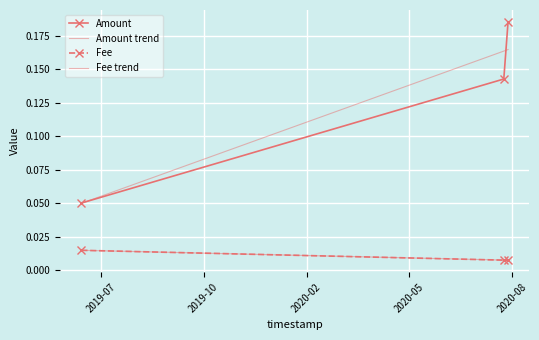

What is the label of the 2nd point from the left?

2020-08-17 21:57:38